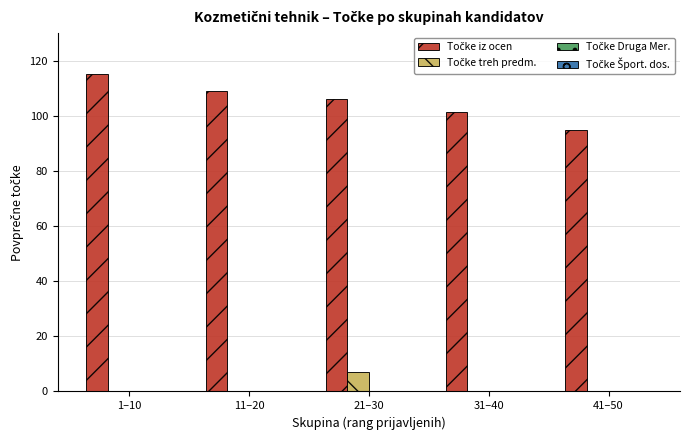

What is the maximum value shown in the chart?

115.2